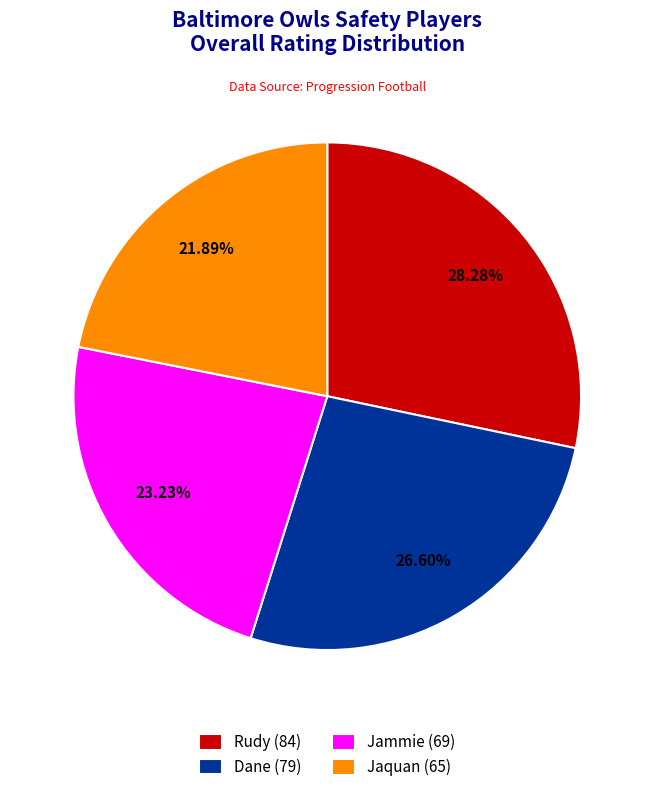

Does Rudy represent more than half of the total?

No